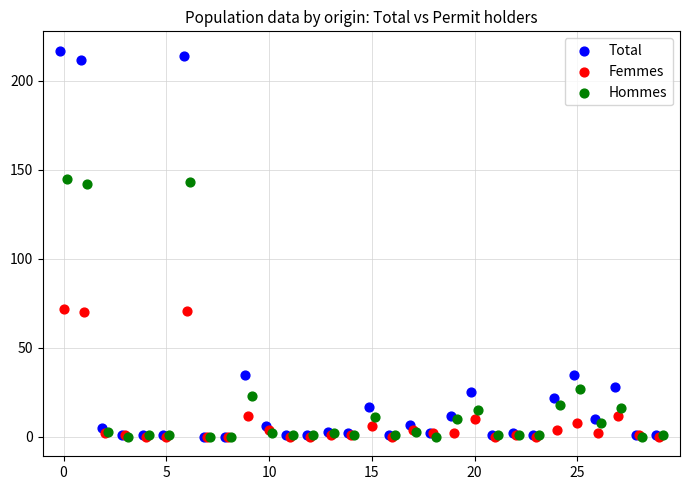

Which series reaches the maximum Y coordinate?

Total